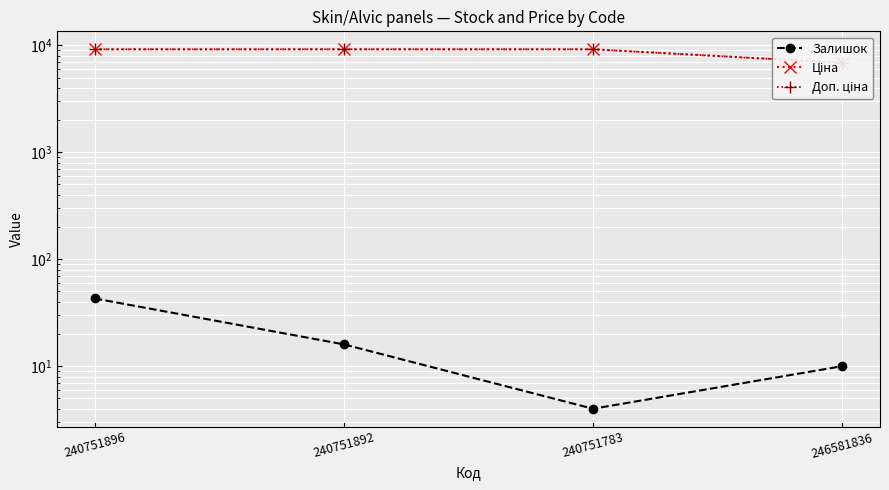

True or false: Залишок and Доп. ціна intersect in this chart.

False